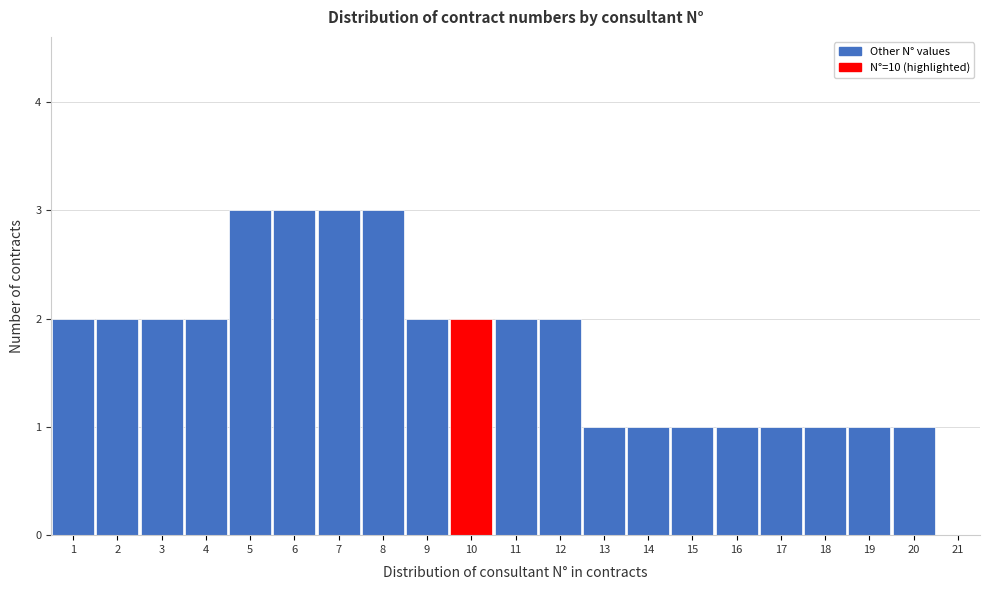

Reading left to right, transcribe this chart: for each bar, give the range it covers on the x-axis and its height. The values are not printed on the chart, so give them approximately, as read against the axis.

0.5 to 1.5: 2
1.5 to 2.5: 2
2.5 to 3.5: 2
3.5 to 4.5: 2
4.5 to 5.5: 3
5.5 to 6.5: 3
6.5 to 7.5: 3
7.5 to 8.5: 3
8.5 to 9.5: 2
9.5 to 10.5: 2
10.5 to 11.5: 2
11.5 to 12.5: 2
12.5 to 13.5: 1
13.5 to 14.5: 1
14.5 to 15.5: 1
15.5 to 16.5: 1
16.5 to 17.5: 1
17.5 to 18.5: 1
18.5 to 19.5: 1
19.5 to 20.5: 1
20.5 to 21.5: 0